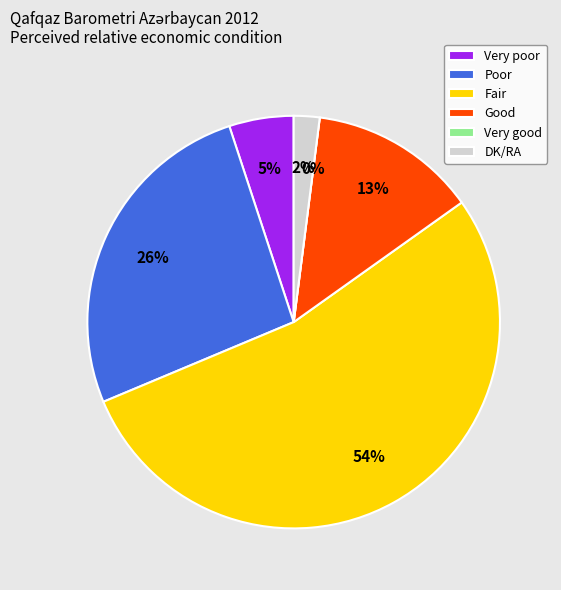

To the nearest percent, what portion does Good represent?

13%